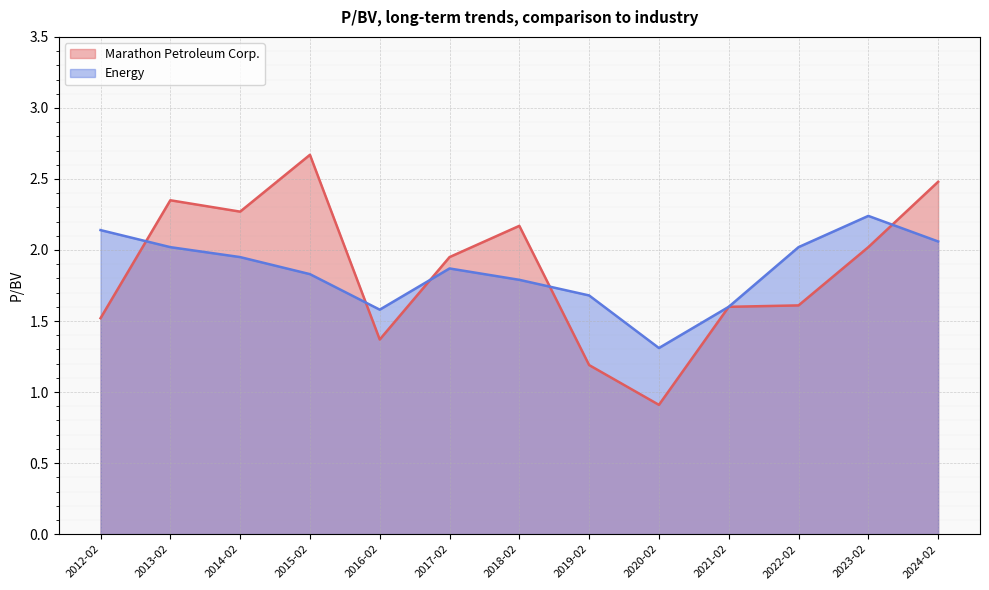

What are all the series names shown in the legend?

Marathon Petroleum Corp., Energy